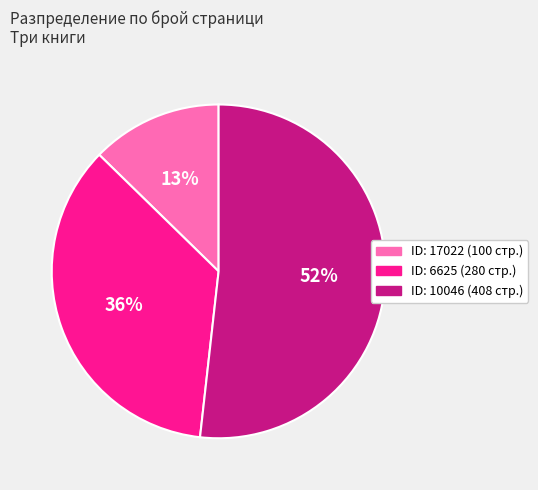

Does any single category account for the majority?

Yes